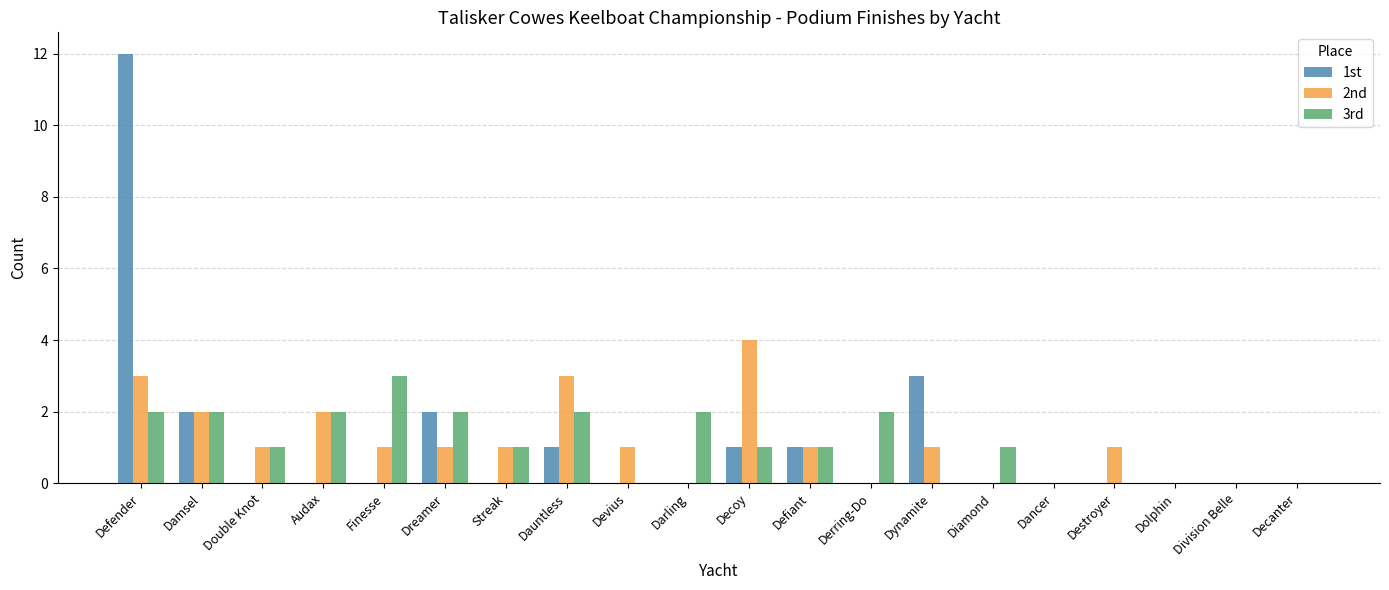

True or false: 1st has a value of 1 at Defiant.

True